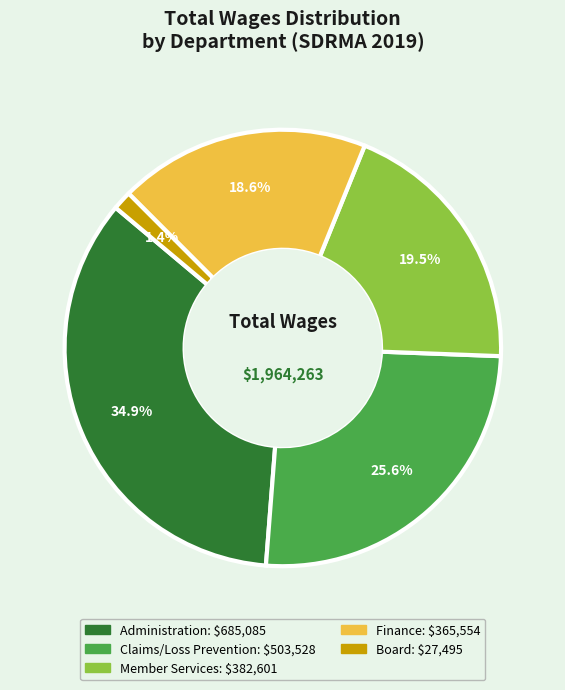

Is there any slice that represents more than half of the pie?

No